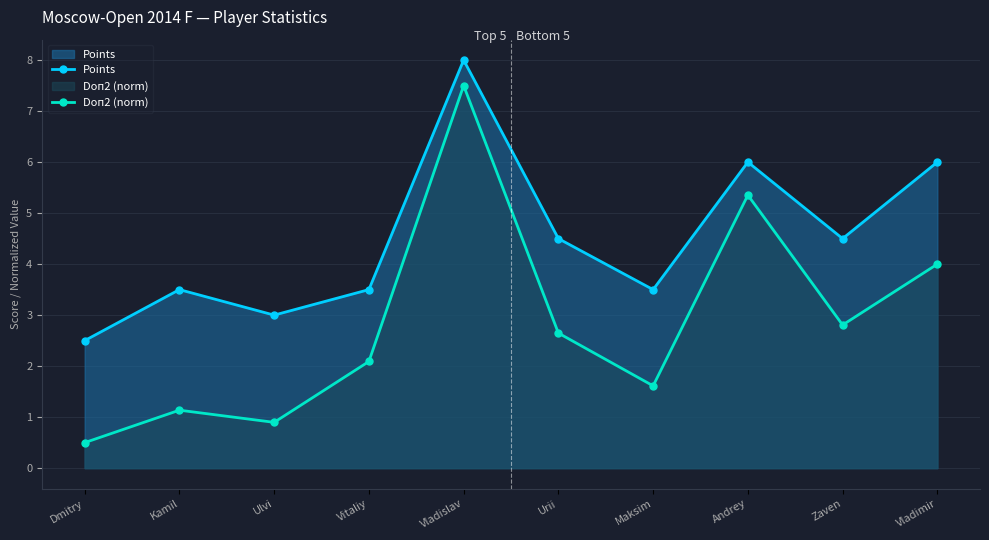

How many categories are shown in the chart?

10